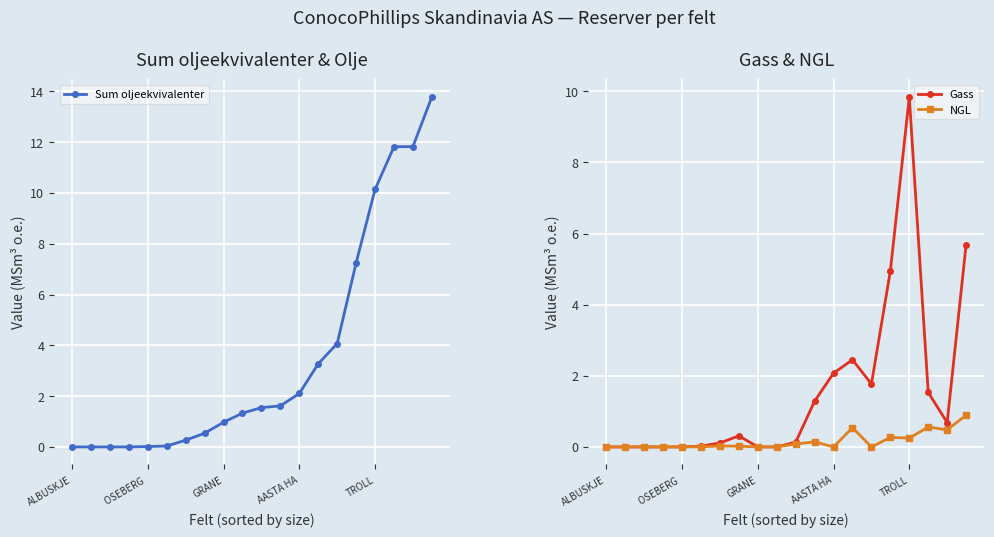

What is the difference between the maximum and second lowest values in the Gass series?

9.8